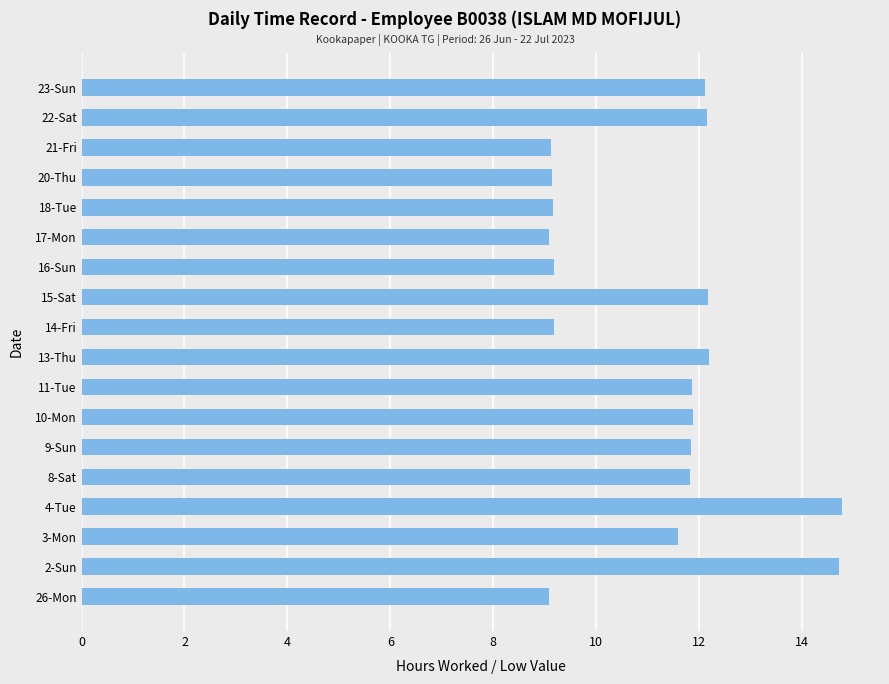

How many distinct data groups are displayed?

1